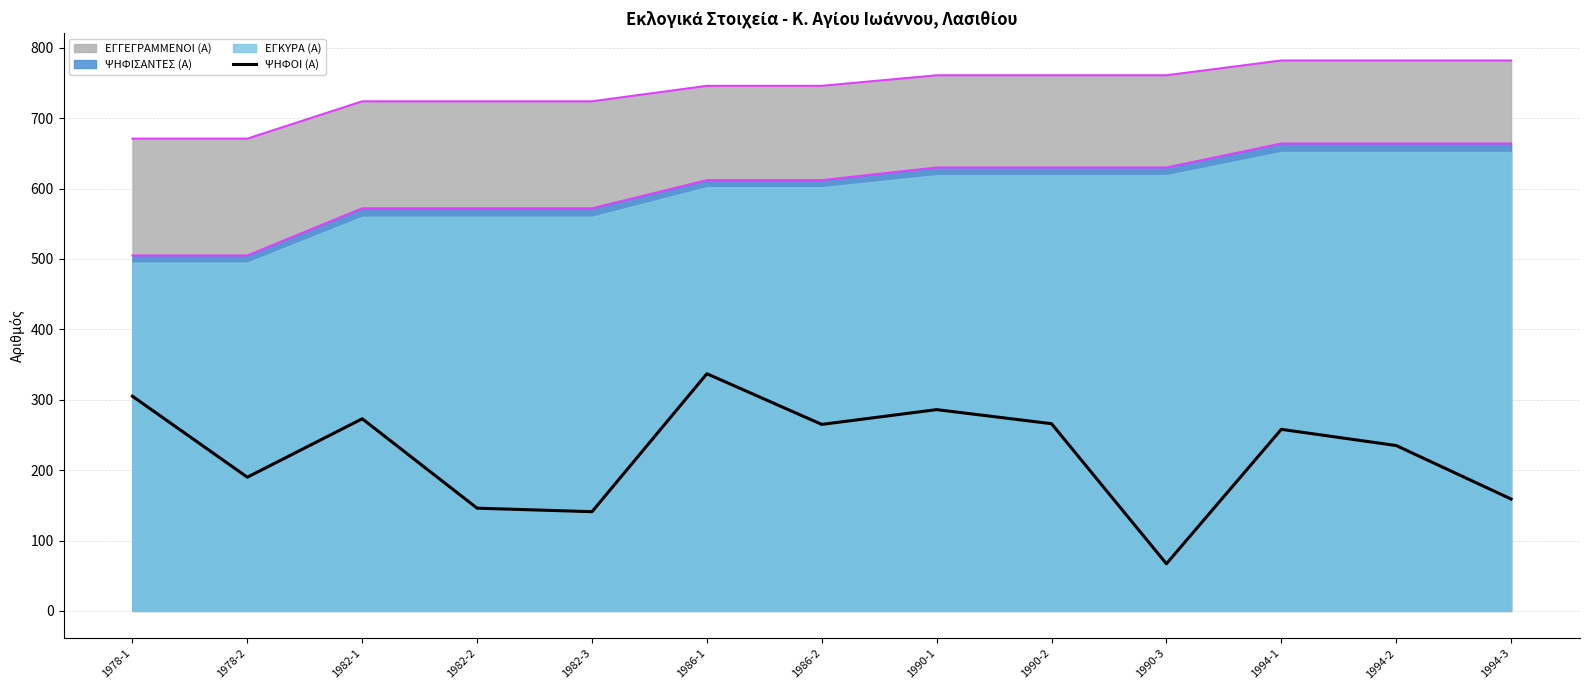

Rank the categories by value from lowest to highest.

1990-3, 1982-3, 1982-2, 1994-3, 1978-2, 1994-2, 1994-1, 1986-2, 1990-2, 1982-1, 1990-1, 1978-1, 1986-1